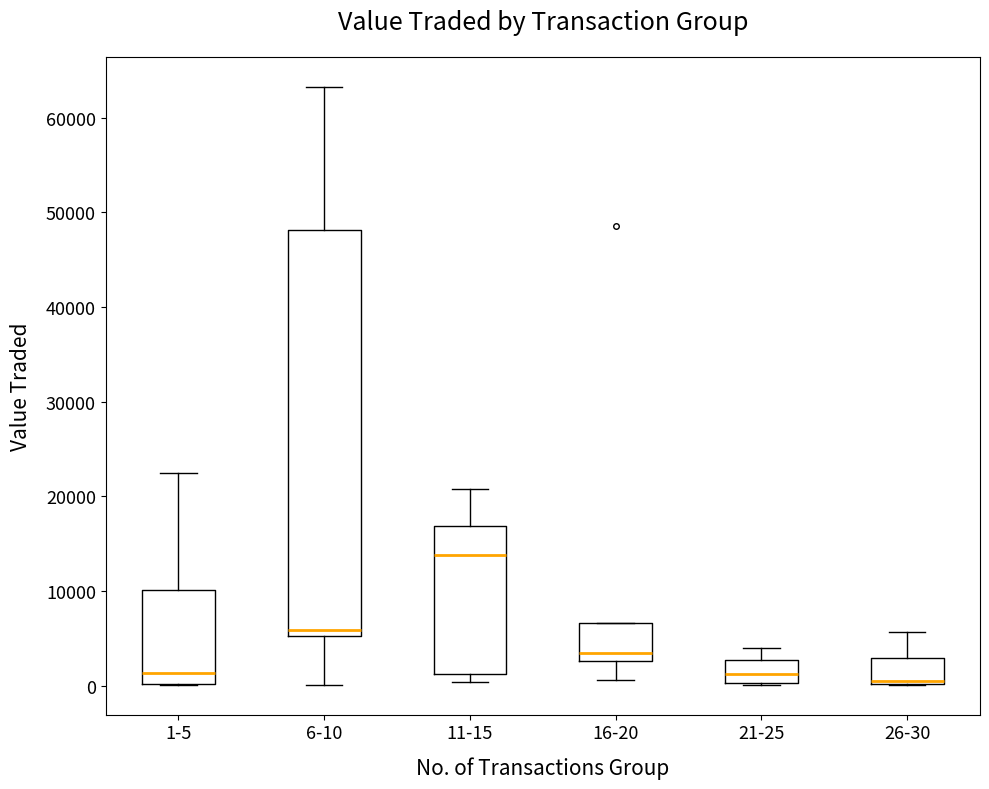

Reading left to right, transcribe this box plot: for each box, give where its median line is, the range the box spans, and where its two whiskers end, as read against the y-axis. The values are not printed on the chart, so give them approximately, as read against the axis.

1-5: median 1000, box 0 to 10000, whiskers 0 to 22000
6-10: median 6000, box 5000 to 48000, whiskers 0 to 63000
11-15: median 14000, box 1000 to 17000, whiskers 0 to 21000
16-20: median 3000 (just above the box's lower edge), box 3000 to 7000, whiskers 1000 to 7000
21-25: median 1000, box 0 to 3000, whiskers 0 to 4000
26-30: median 0 (just above the box's lower edge), box 0 to 3000, whiskers 0 to 6000